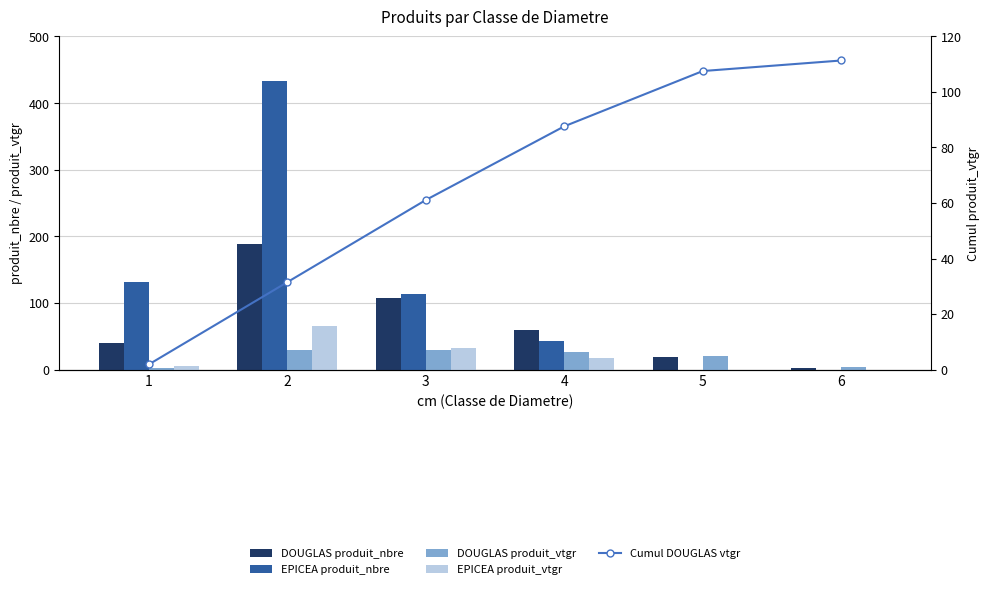

What is the difference between the EPICEA produit_nbre values at 4 and 3?

71.0